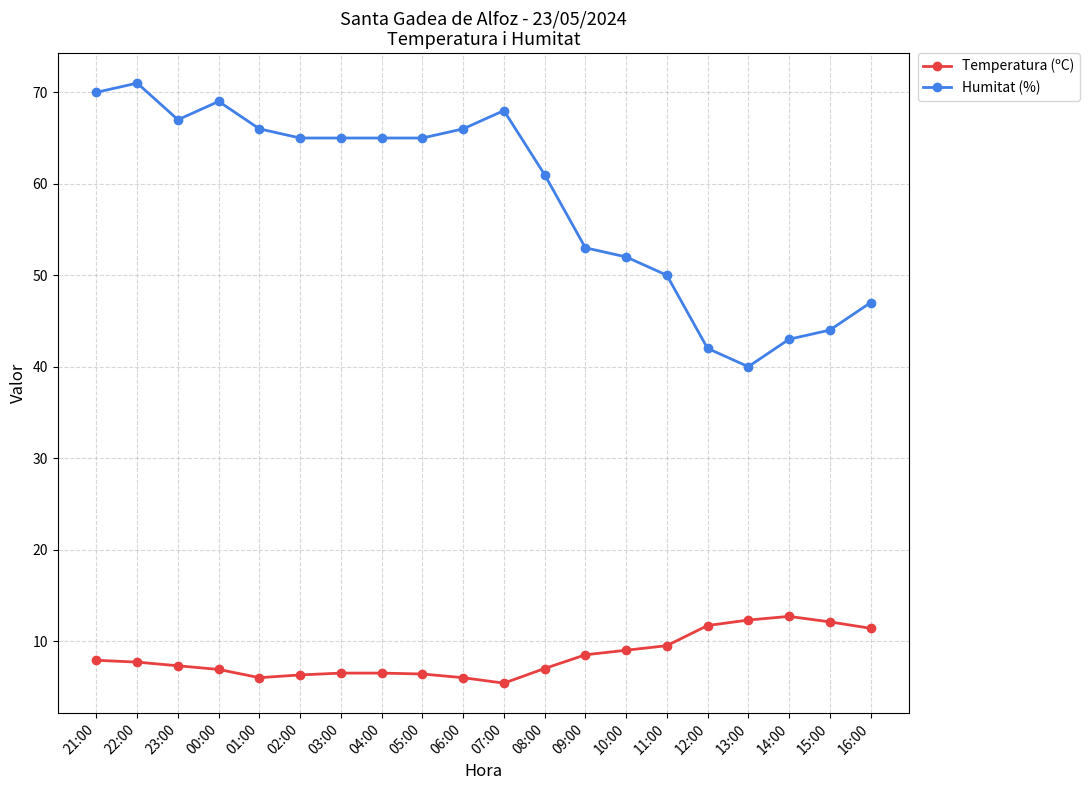

True or false: Humitat (%) has more than 0 points higher than both neighbors.

True